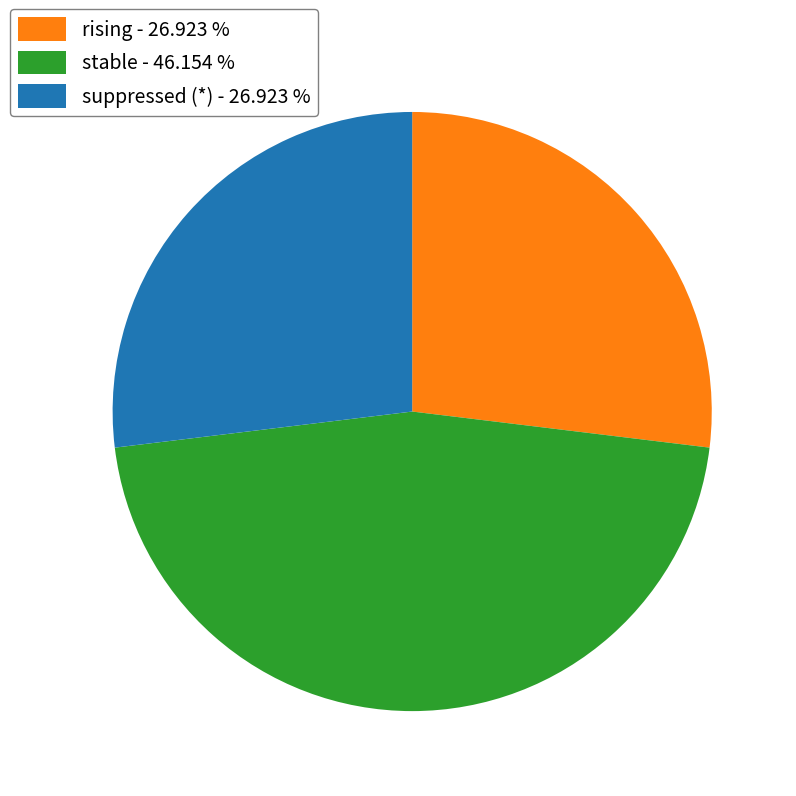

Between stable - 46.154 % and suppressed (*) - 26.923 %, which is larger?

stable - 46.154 %